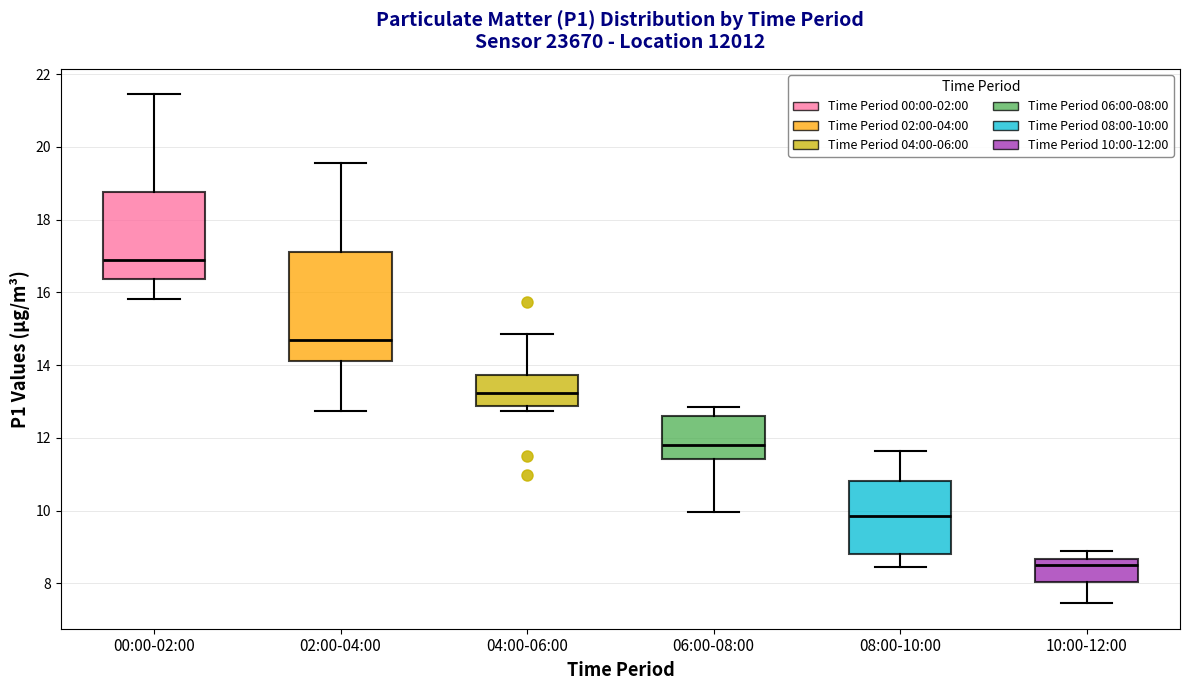

Comparing the boxes themselves (not the whiskers), which one is the tallest?

02:00-04:00